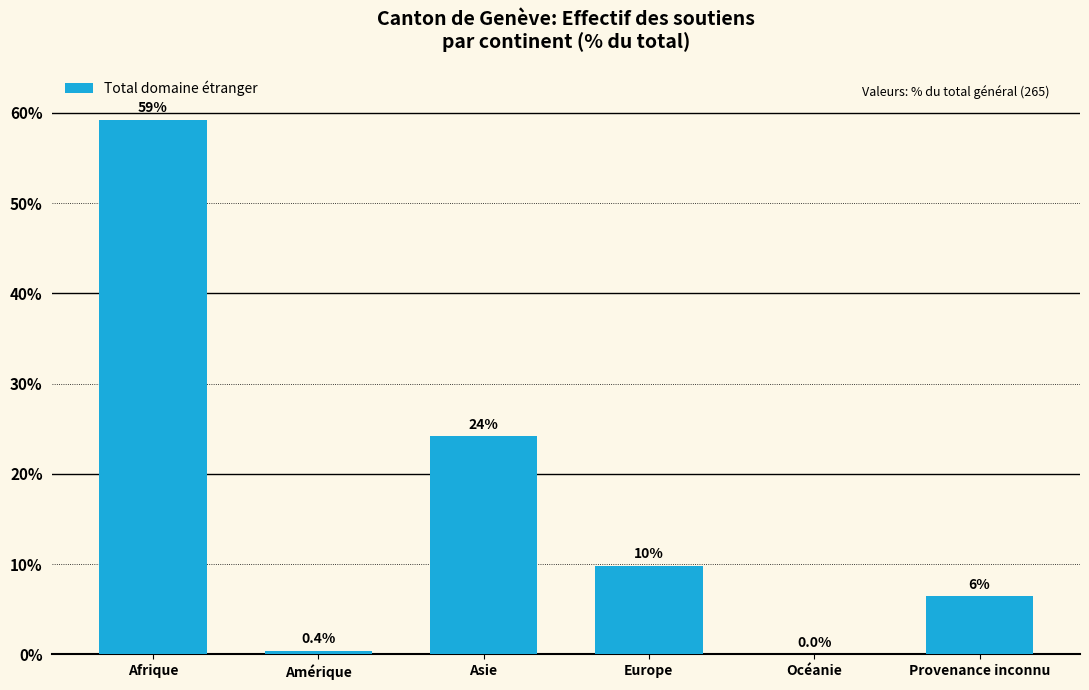

Which has a higher value, Amérique or Afrique?

Afrique